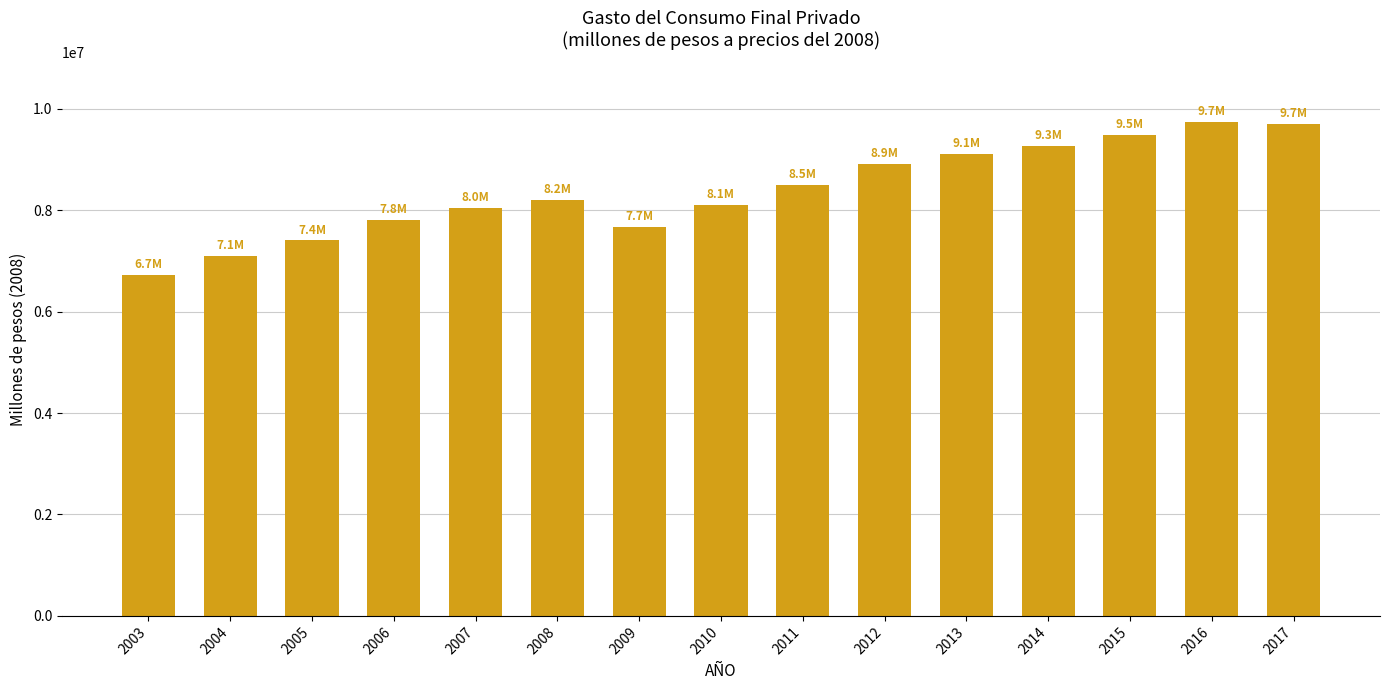

Which category has the lowest value across all series?

2003